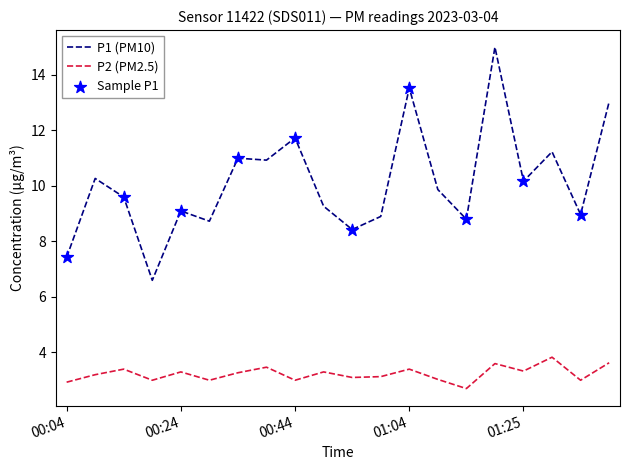

Which series has the largest total across all categories?

P1 (PM10)